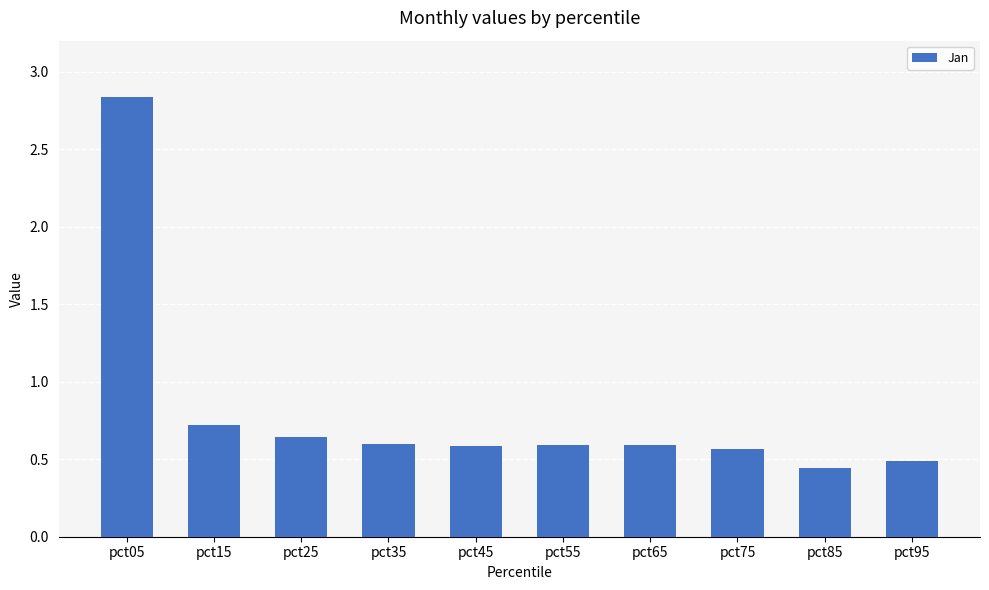

At which label is the value closest to 1?

pct15